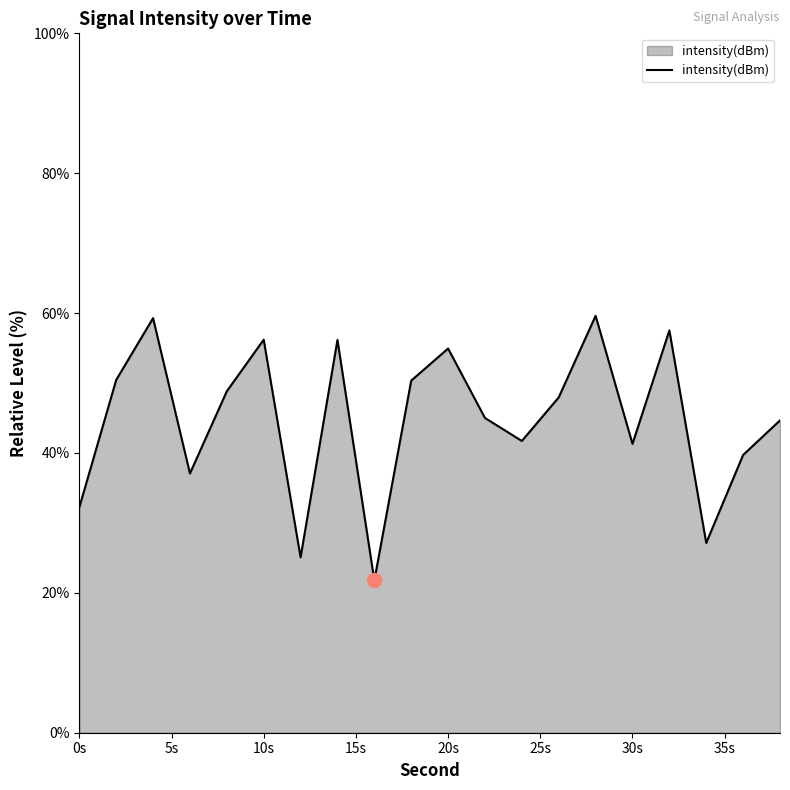

What is the minimum value shown in the chart?

21.8